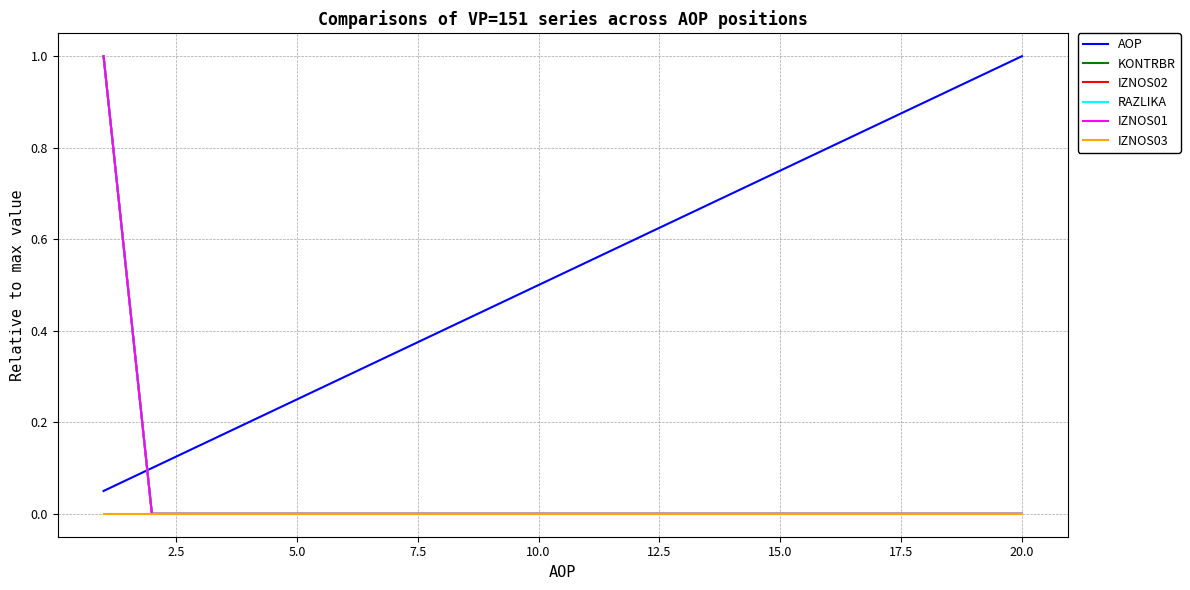

True or false: IZNOS03 and IZNOS02 intersect in this chart.

False